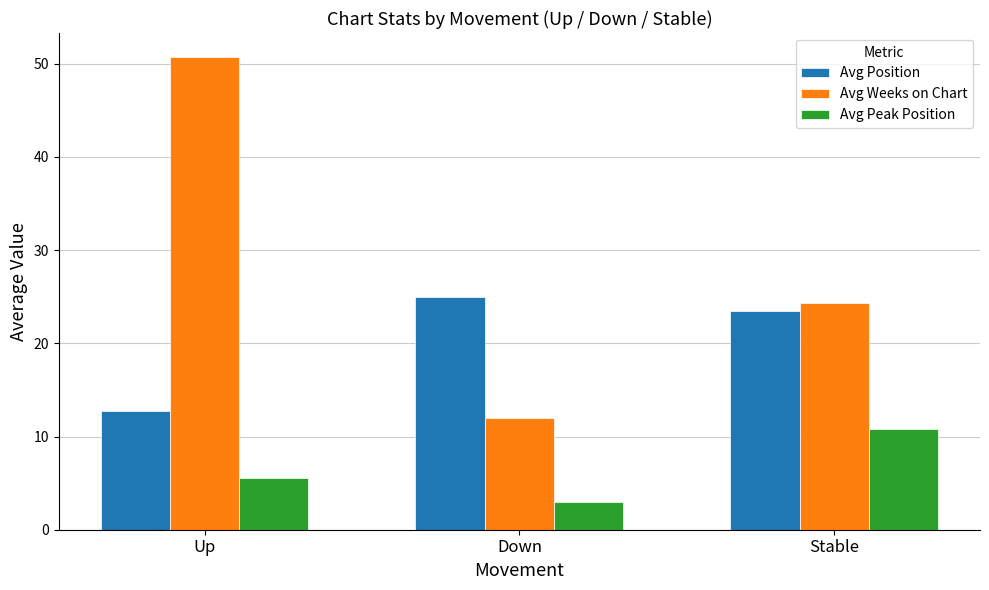

At how many categories does at least one series exceed 22?

3